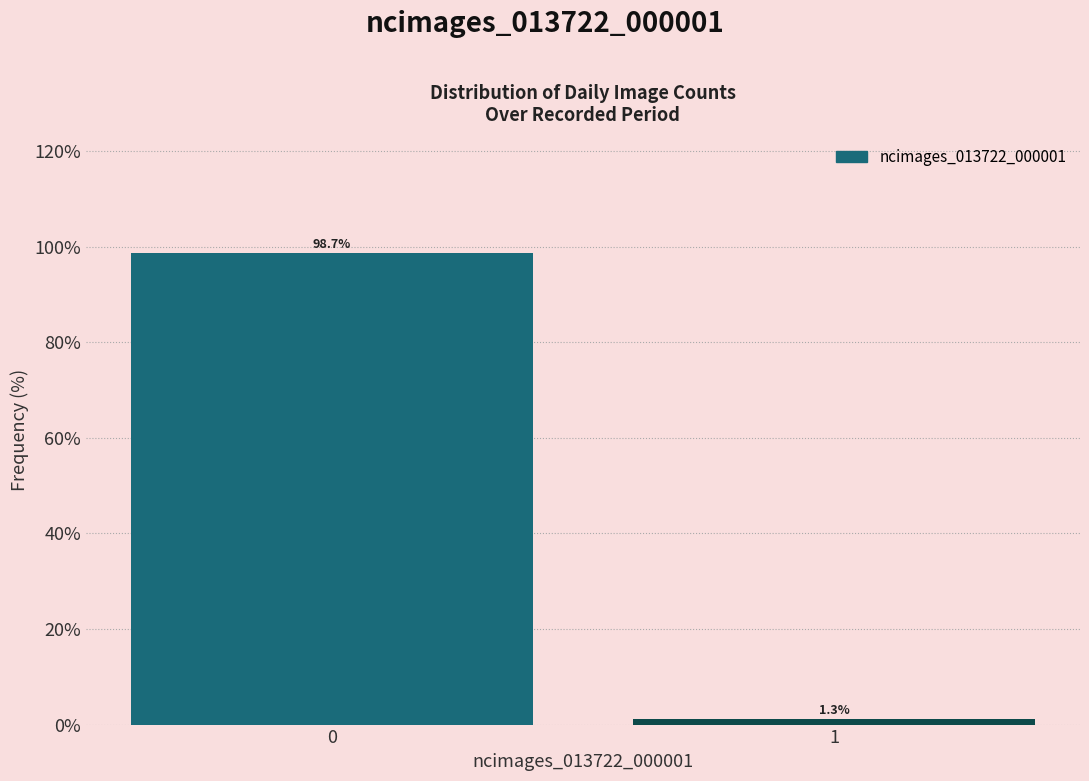

Reading left to right, extract all data points from this chart.

0=98.7	1=1.3